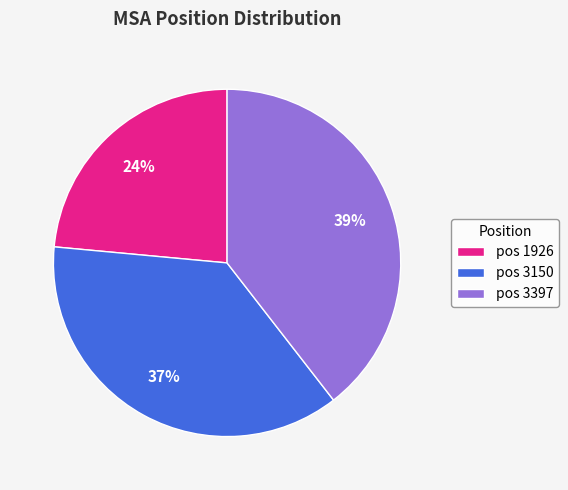

What is the largest slice in the pie chart?

pos 3397